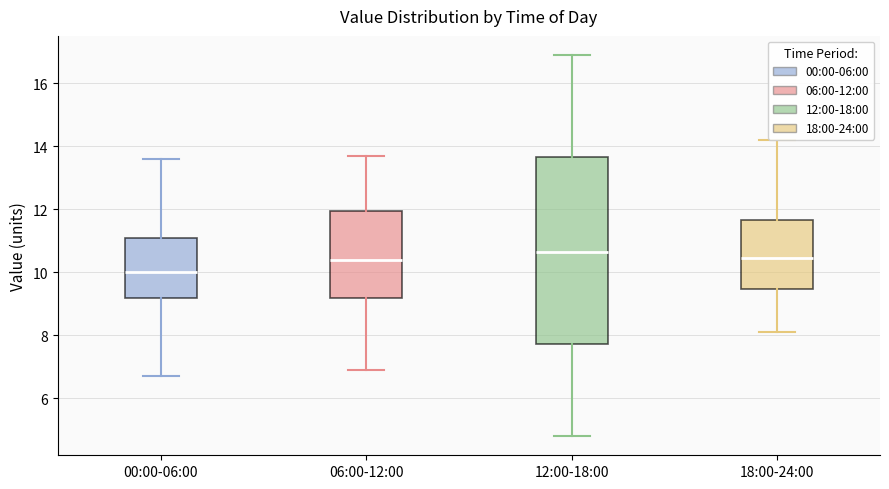

Reading left to right, read every box against the y-axis: the position of its median line, the range the box covers, and the ends of its whiskers. The values are not printed on the chart, so give them approximately, as read against the axis.

00:00-06:00: median 10.0, box 9.2 to 11.2, whiskers 6.8 to 13.6
06:00-12:00: median 10.4, box 9.2 to 12.0, whiskers 7.0 to 13.8
12:00-18:00: median 10.6, box 7.8 to 13.6, whiskers 4.8 to 17.0
18:00-24:00: median 10.4, box 9.4 to 11.6, whiskers 8.2 to 14.2